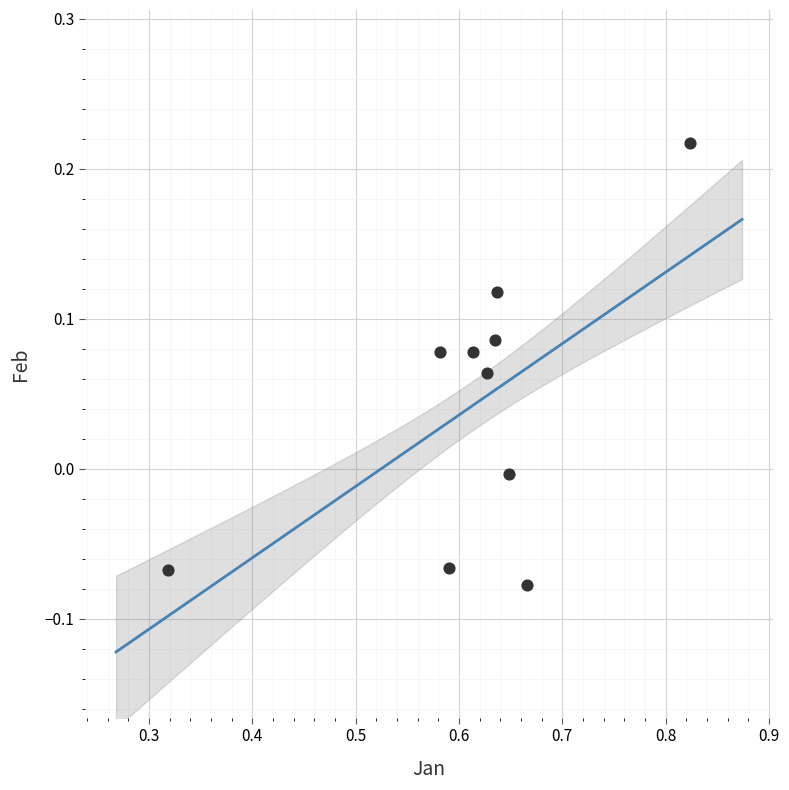

What is the range of X values (max minus min)?

0.5